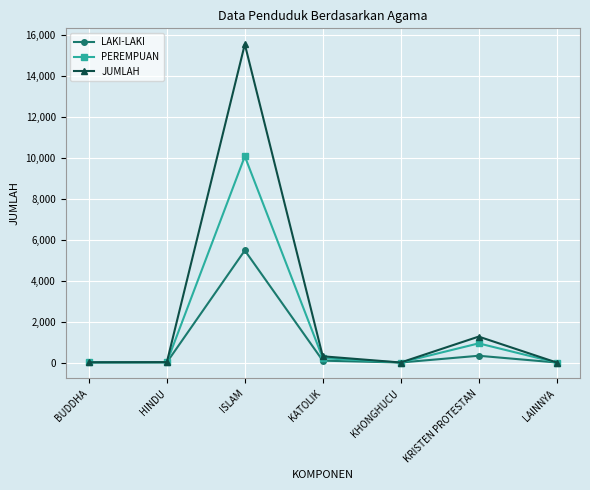

Where is PEREMPUAN nearest to the value 5037?

KRISTEN PROTESTAN